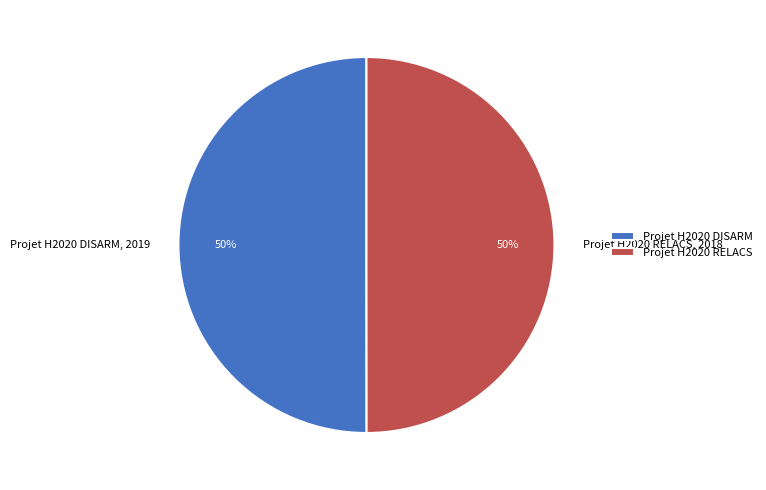

How many segments does this pie chart have?

2